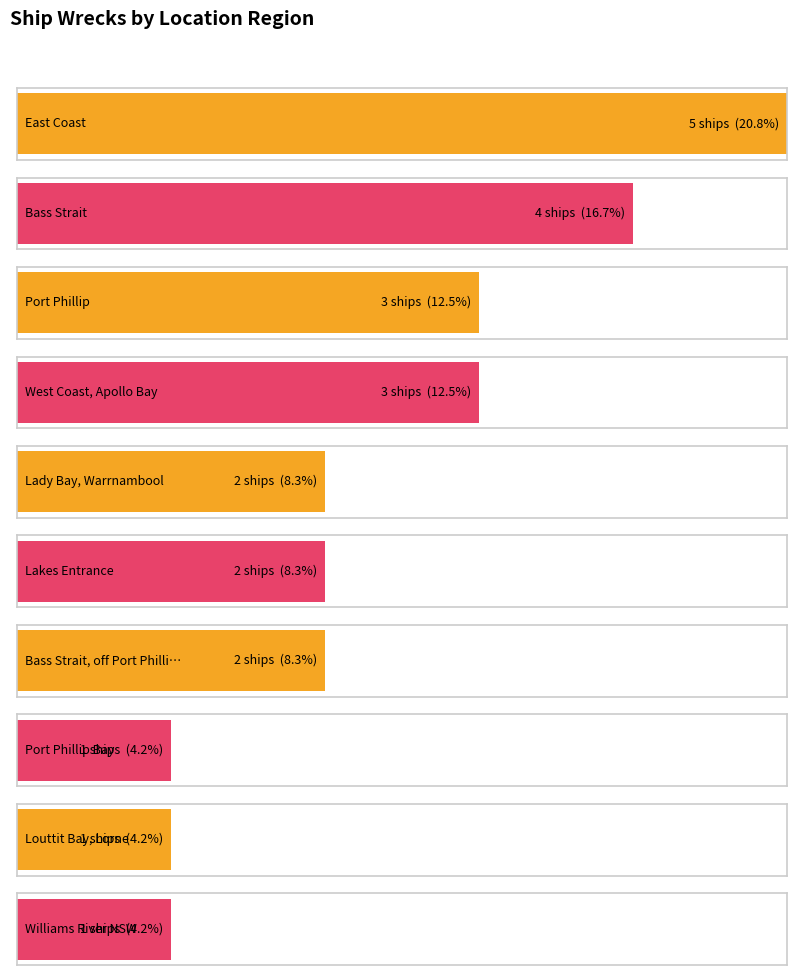

Between Bass Strait, off Port Phillip Heads and Louttit Bay, Lorne, which is larger?

Bass Strait, off Port Phillip Heads